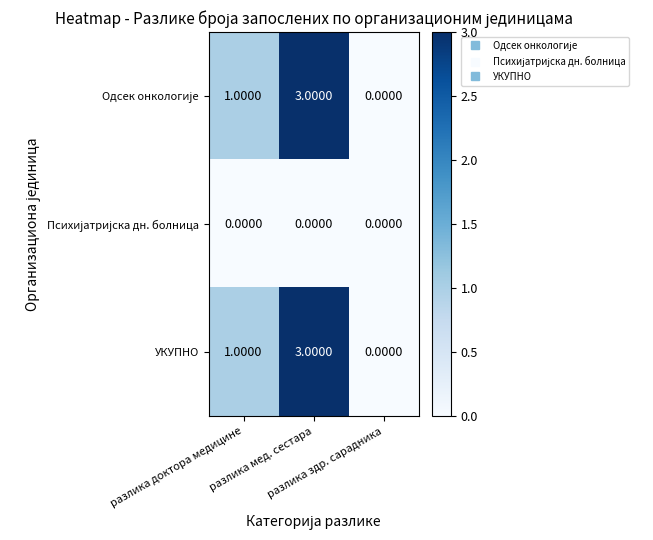

What is the difference between the maximum and minimum values in the УКУПНО series?

3